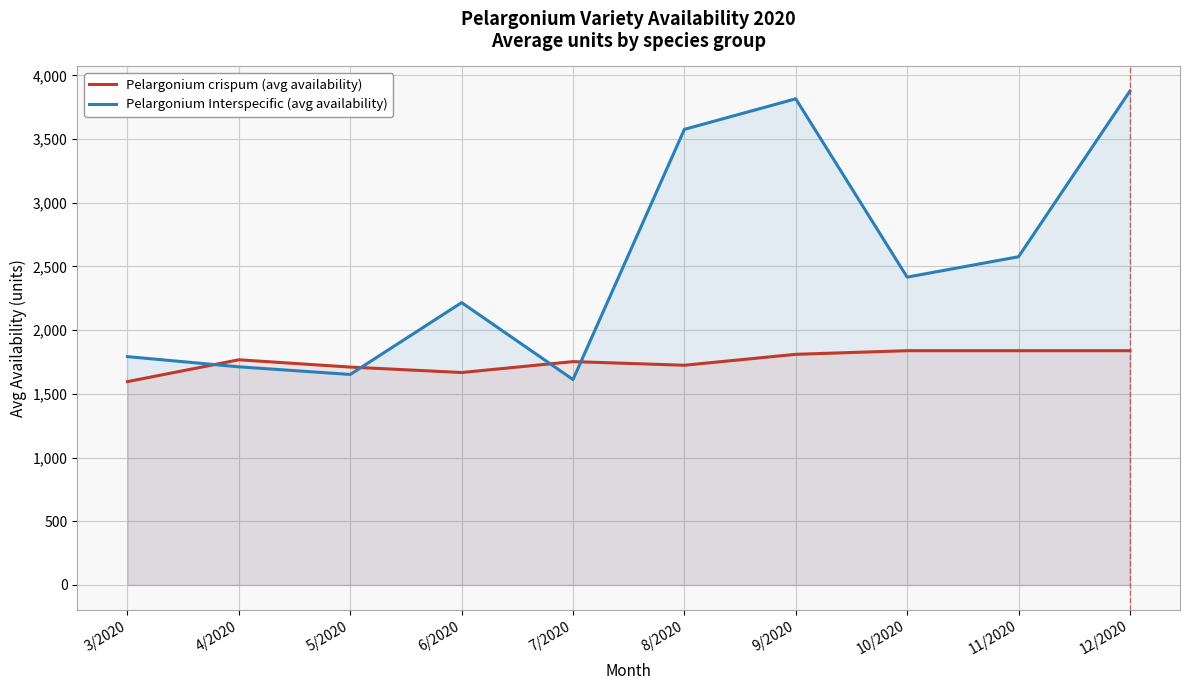

What are all the series names shown in the legend?

Pelargonium crispum (avg availability), Pelargonium Interspecific (avg availability)